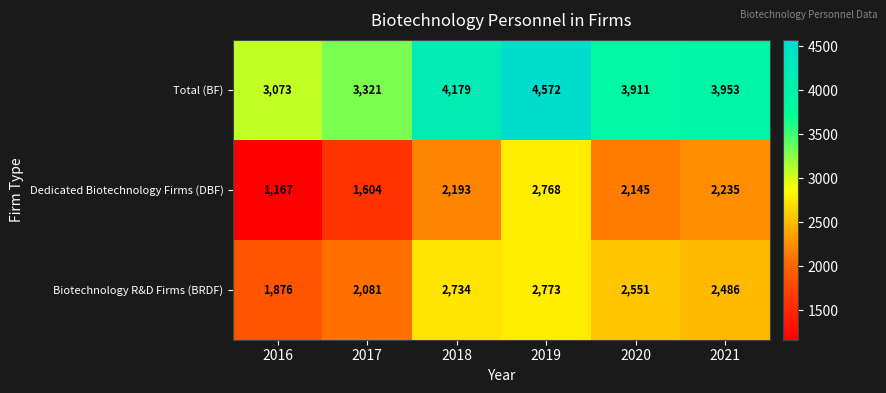

What is the difference between the second highest and second lowest values in the Biotechnology R&D Firms (BRDF) series?

653